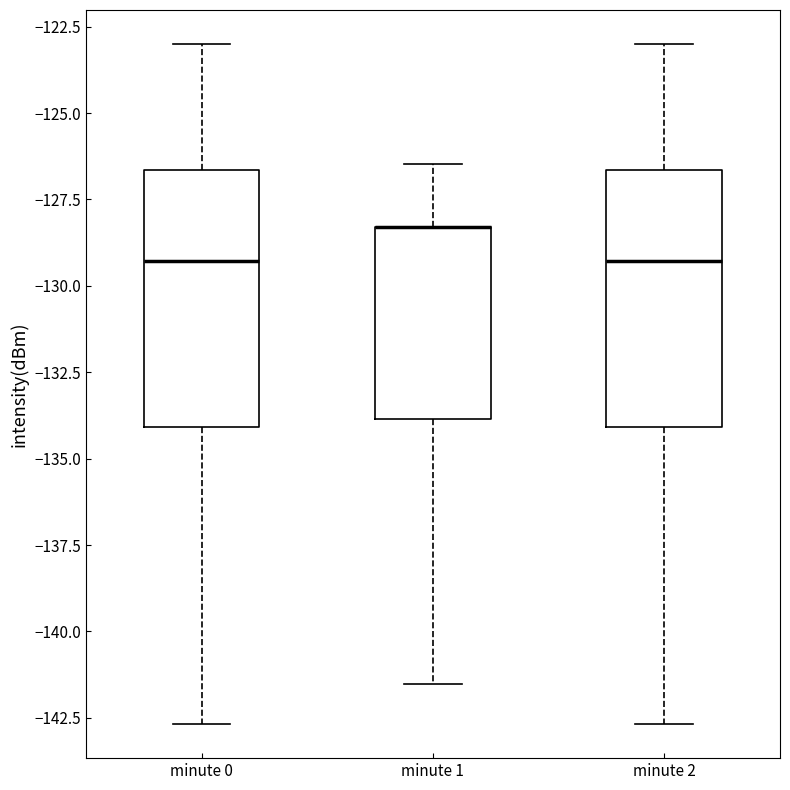

Reading left to right, read every box against the y-axis: the position of its median line, the range the box covers, and the ends of its whiskers. The values are not printed on the chart, so give them approximately, as read against the axis.

minute 0: median -129.5, box -134.0 to -126.5, whiskers -142.5 to -123.0
minute 1: median -128.5 (drawn on the box's upper edge), box -134.0 to -128.5, whiskers -141.5 to -126.5
minute 2: median -129.5, box -134.0 to -126.5, whiskers -142.5 to -123.0